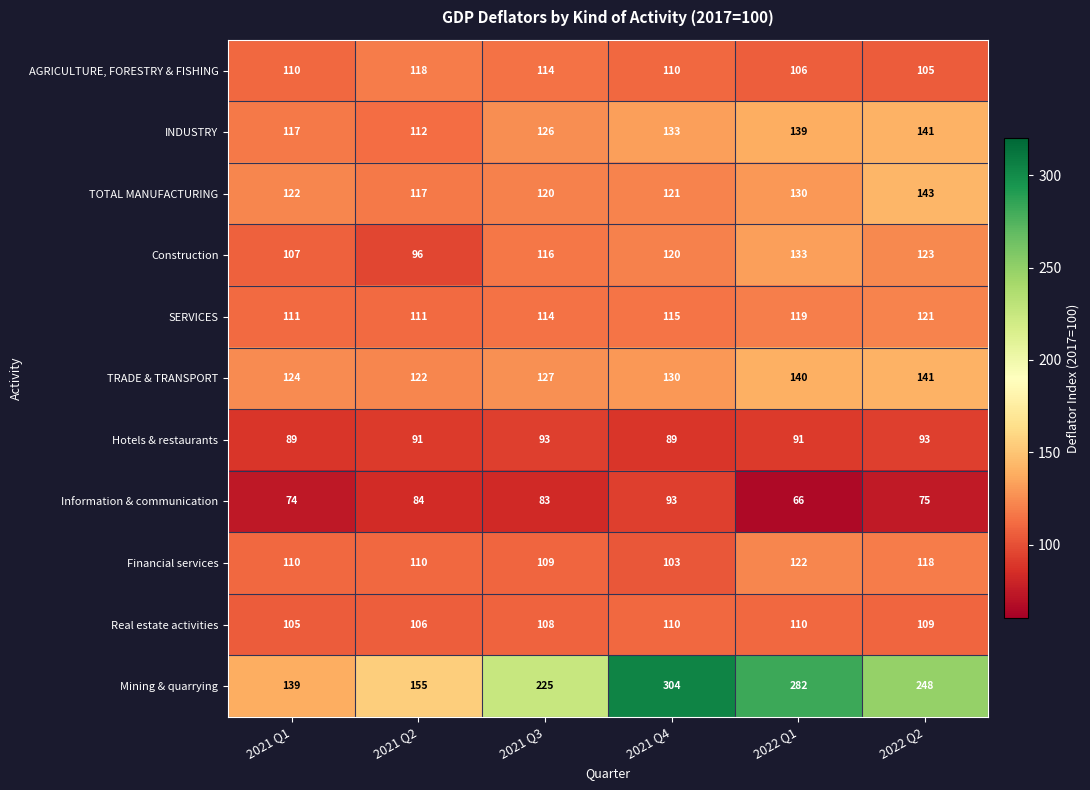

Which series has the widest spread of values?

Mining & quarrying